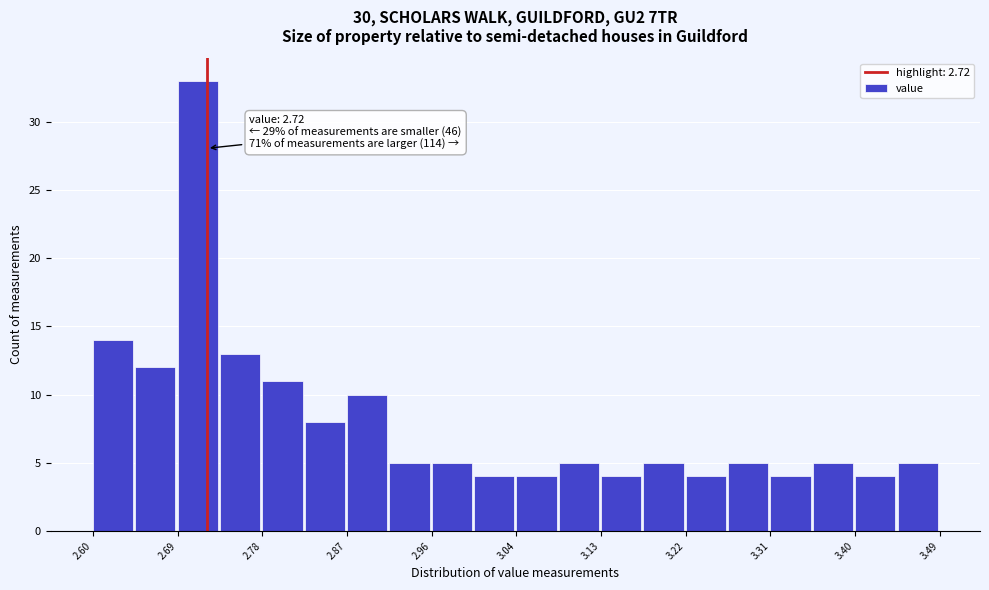

Which range on the x-axis has the tallest bar?

2.69 to 2.73